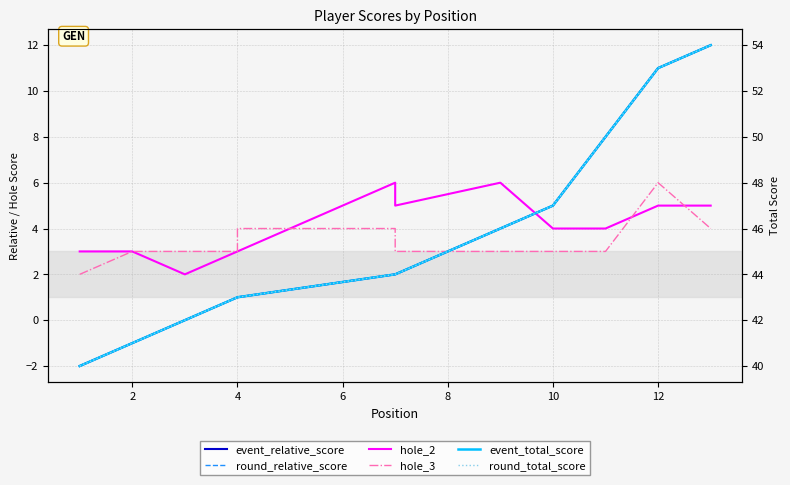

The value of hole_3 at 2 is 5. True or false?

False